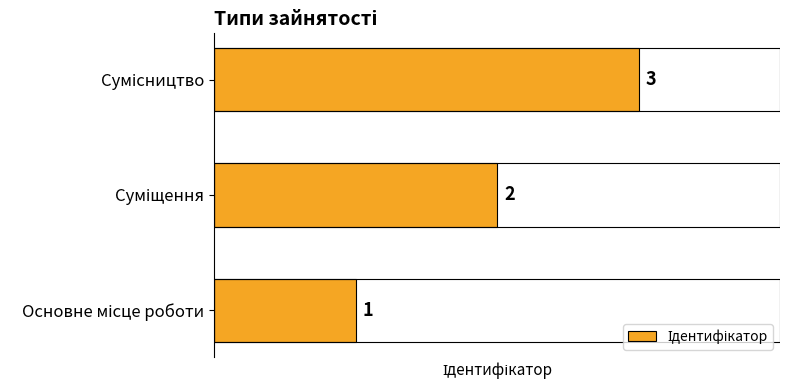

Count the number of categories in the chart.

3